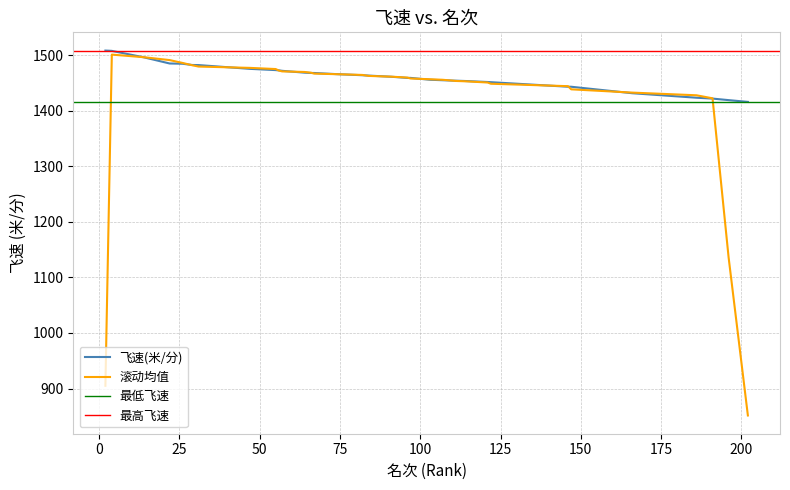

What is the highest value of the 飞速(米/分) series?

1508.5